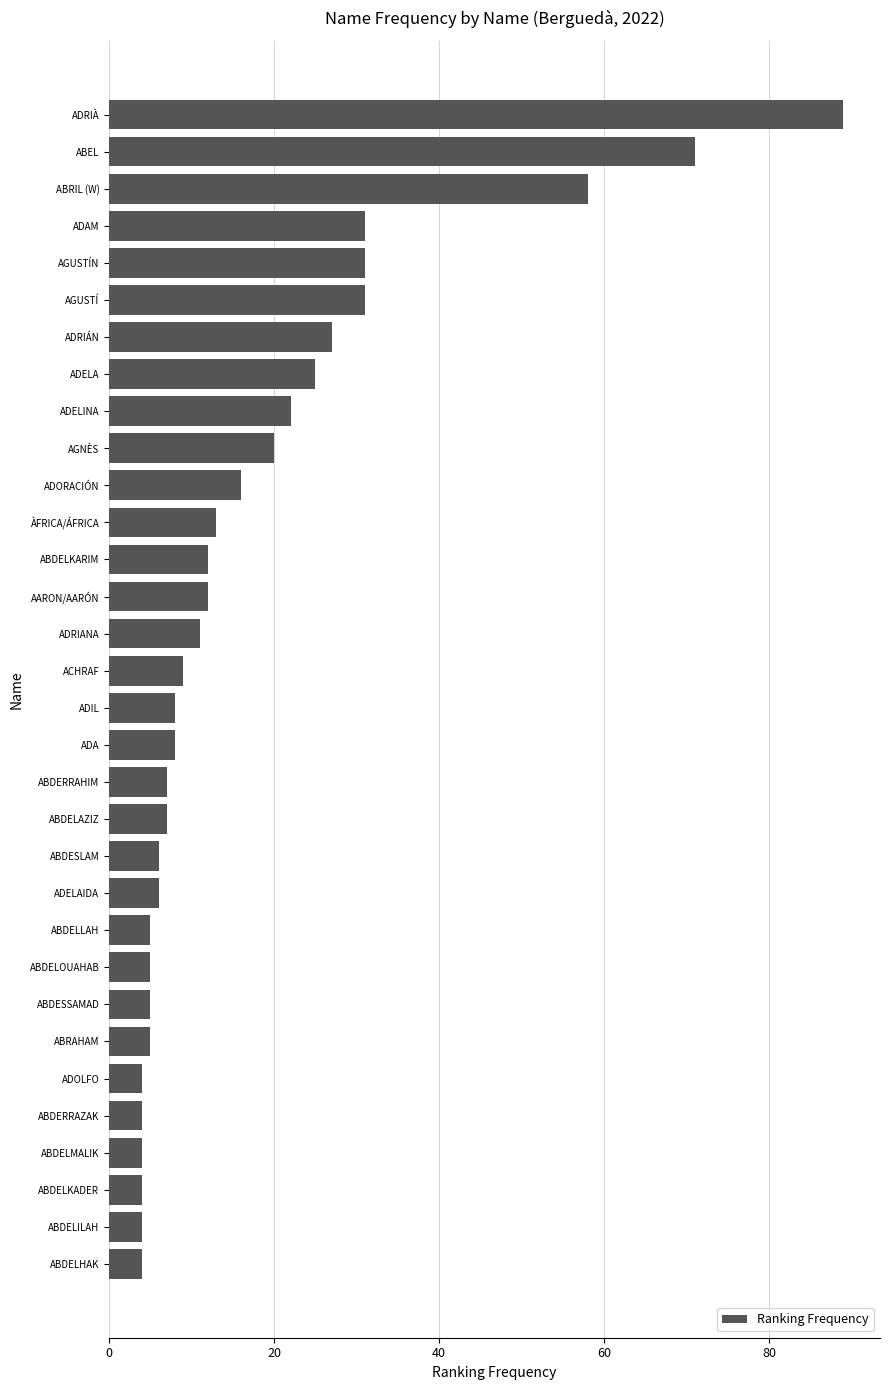

Approximately how many times larger is the value at AARON/AARÓN compared to ADELA?

0.5